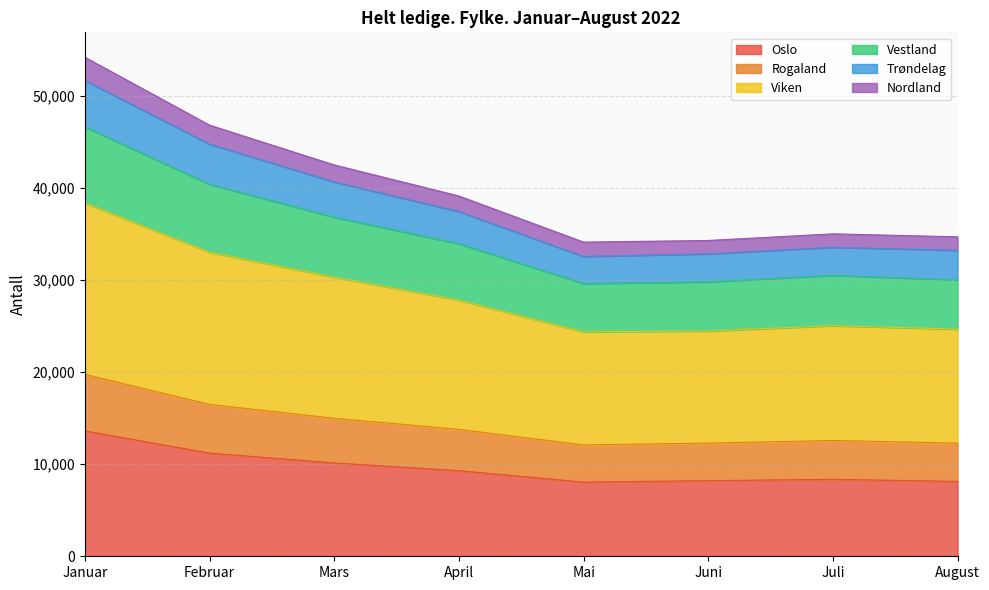

What are all the series names shown in the legend?

Oslo, Rogaland, Viken, Vestland, Trøndelag, Nordland